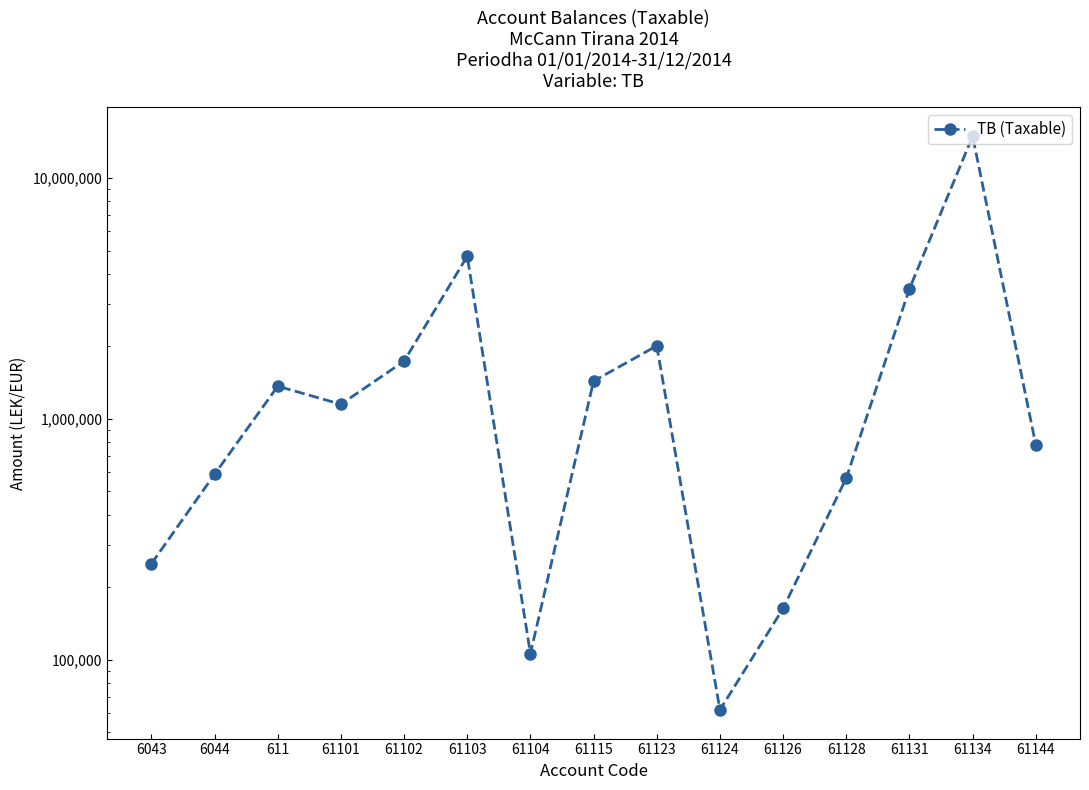

Approximately how many times larger is the value at 61103 compared to 61101?

4.1